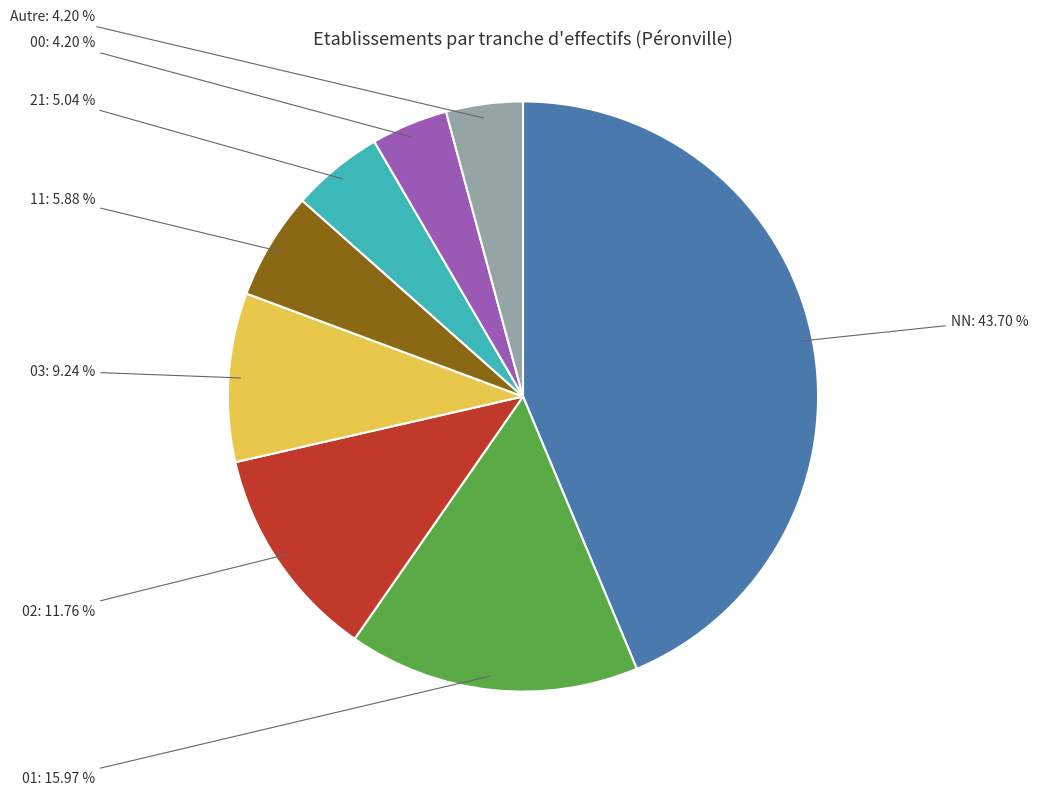

Which category has the biggest portion of the pie?

NN